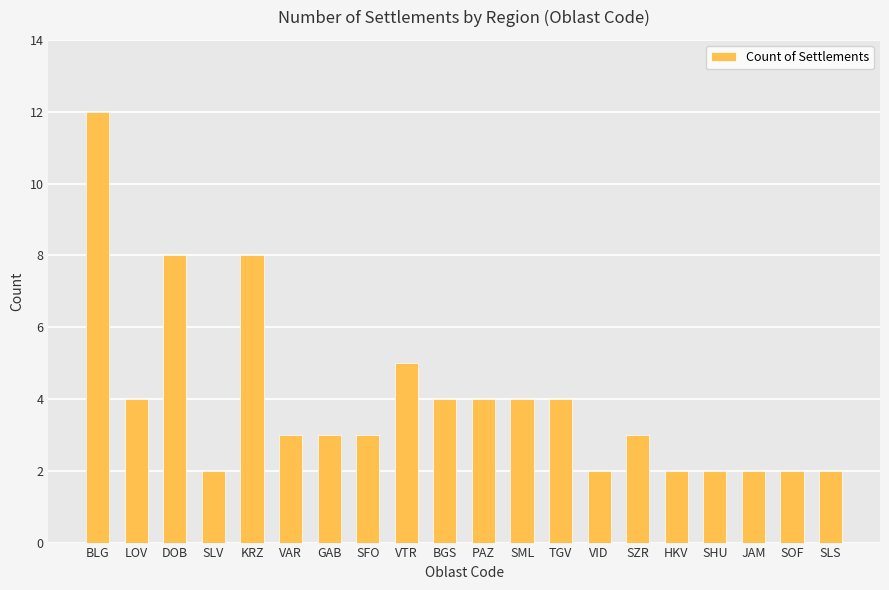

Reading left to right, transcribe all the data shown in this chart.

12	4	8	2	8	3	3	3	5	4	4	4	4	2	3	2	2	2	2	2